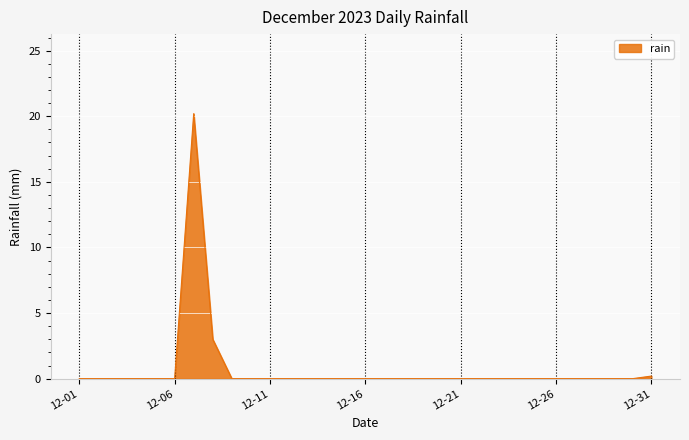

How many lines are shown in the chart?

1